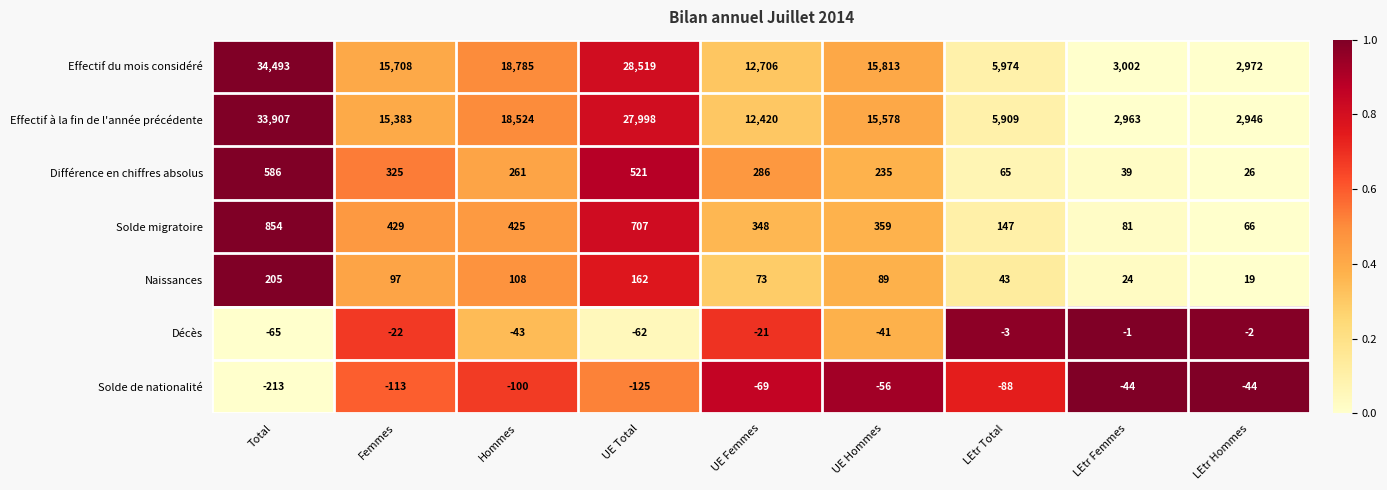

Is it true that Différence en chiffres absolus equals 364 at UE Total?

False